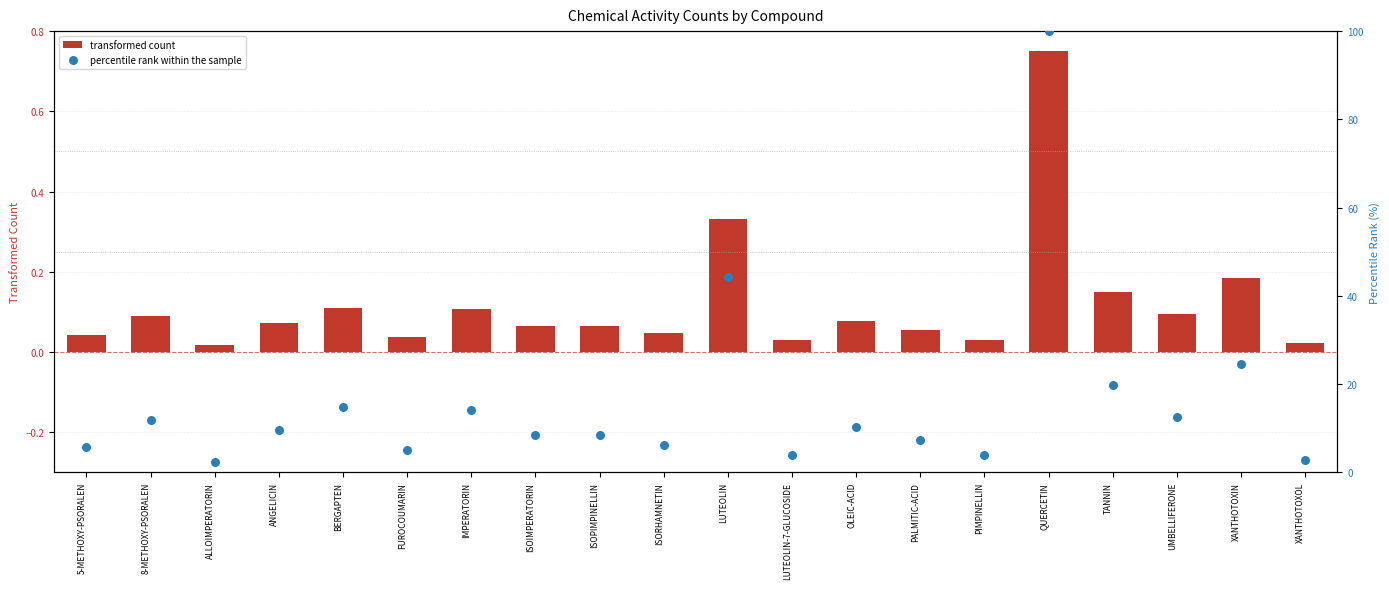

At how many categories does at least one series exceed 60?

1